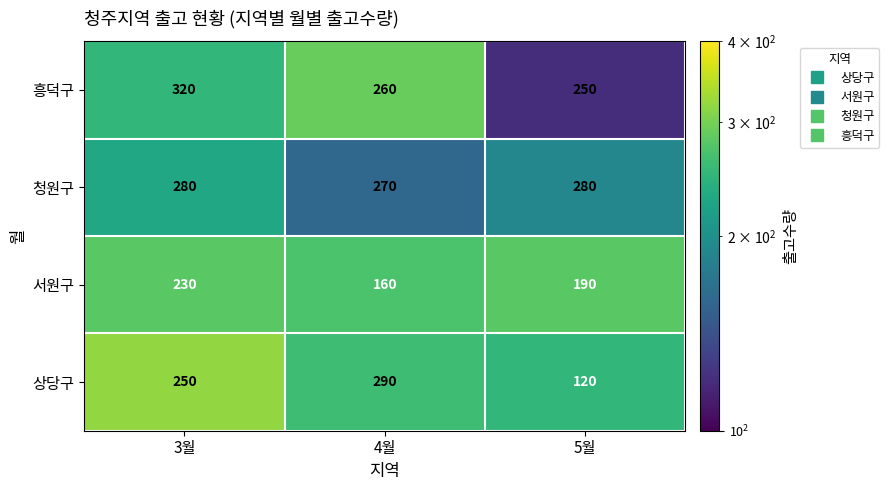

How many distinct data groups are displayed?

4